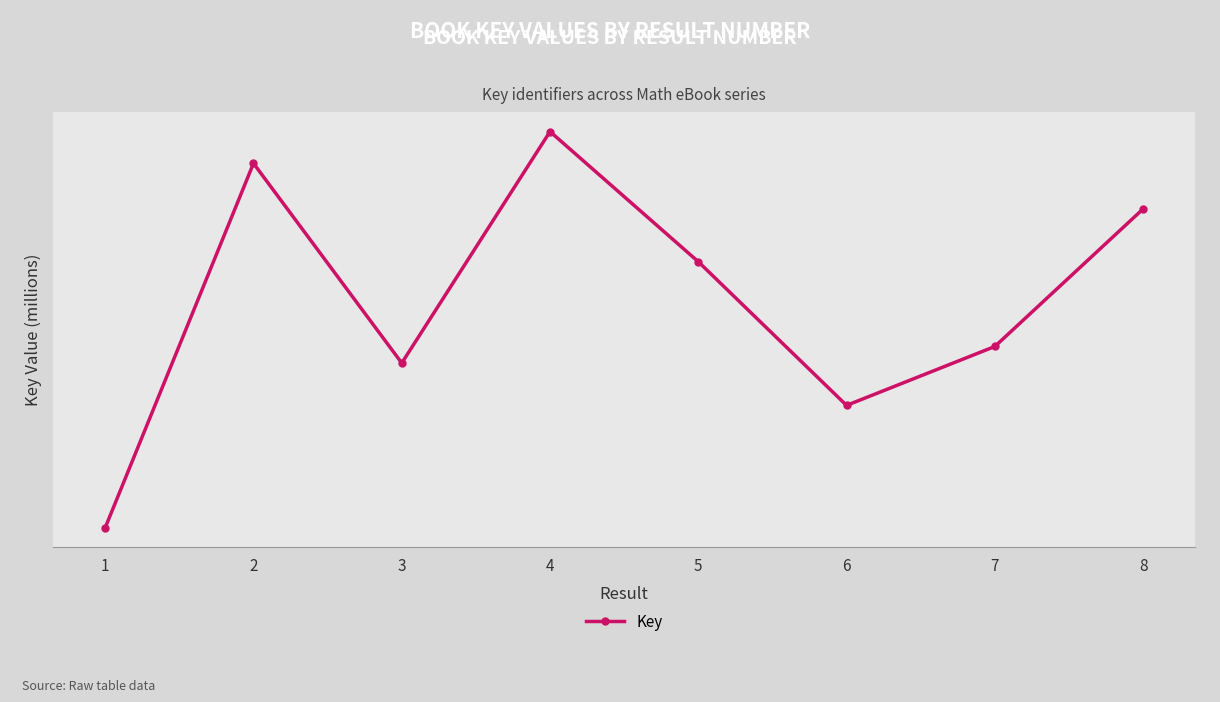

True or false: the data shows 2930.0 at 4.

False